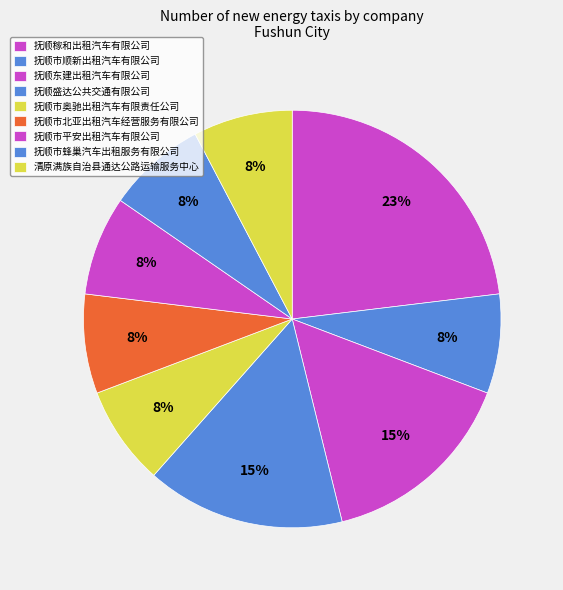

How many segments does this pie chart have?

9